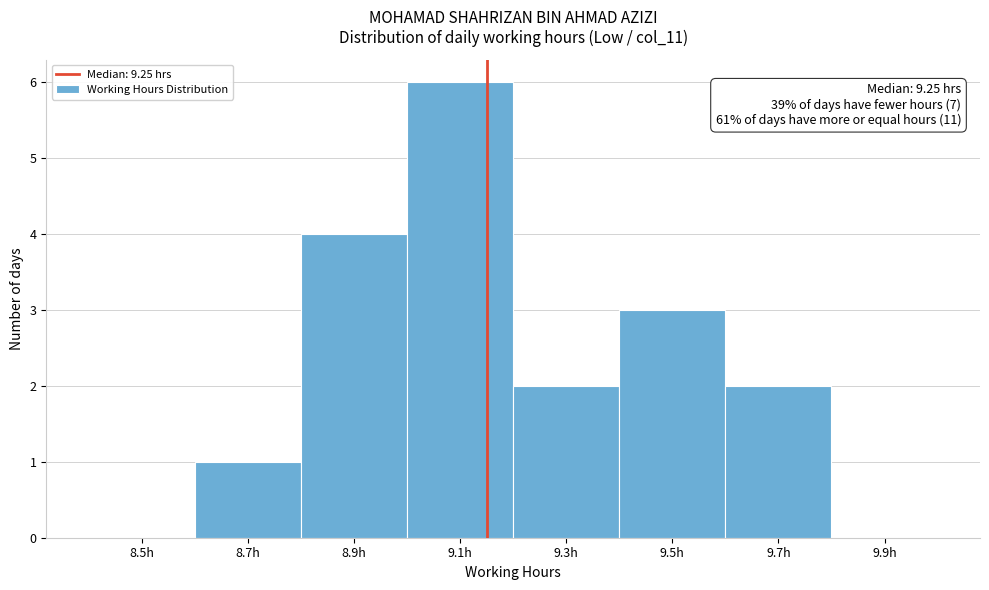

Reading left to right, extract all data points from this chart.

8.5h=0	8.7h=1	8.9h=4	9.1h=6	9.3h=2	9.5h=3	9.7h=2	9.9h=0